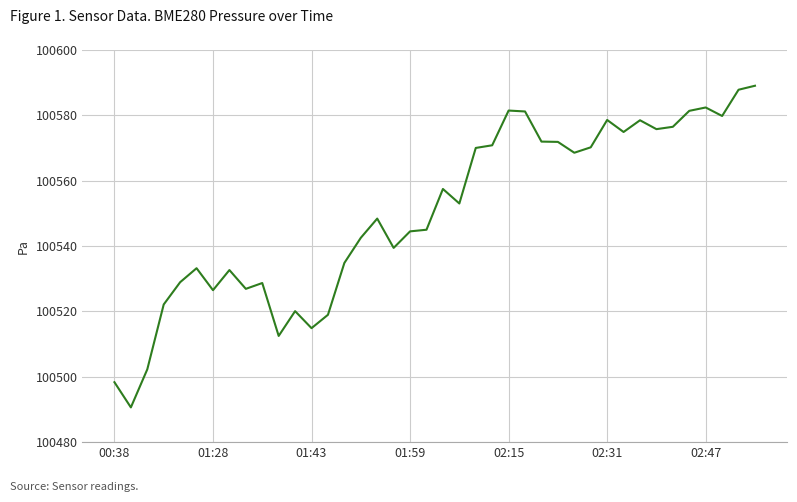

What is the minimum value shown in the chart?

100490.6